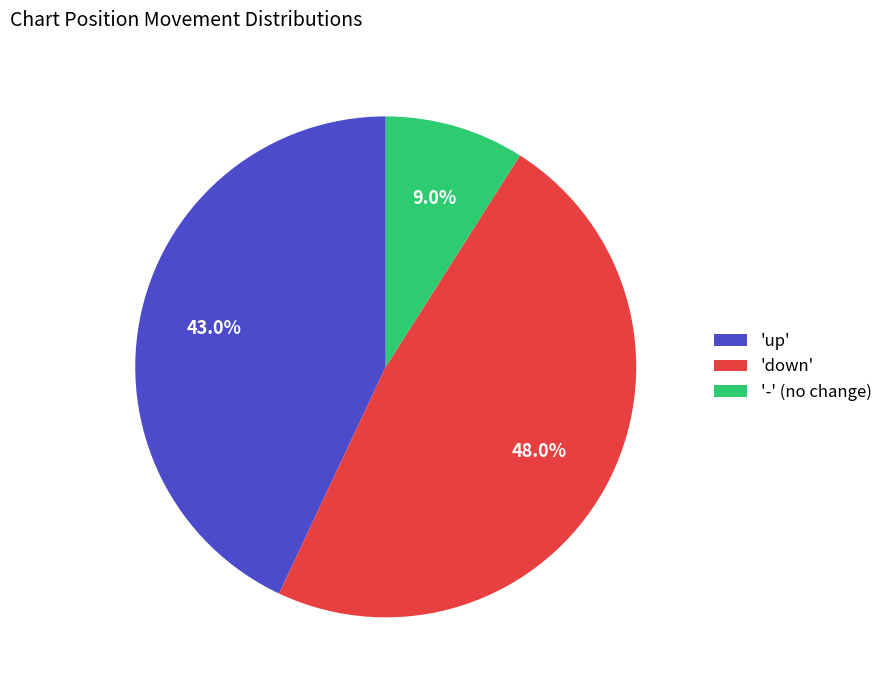

Approximately how many times larger is the value at 'down' compared to '-' (no change)?

5.3